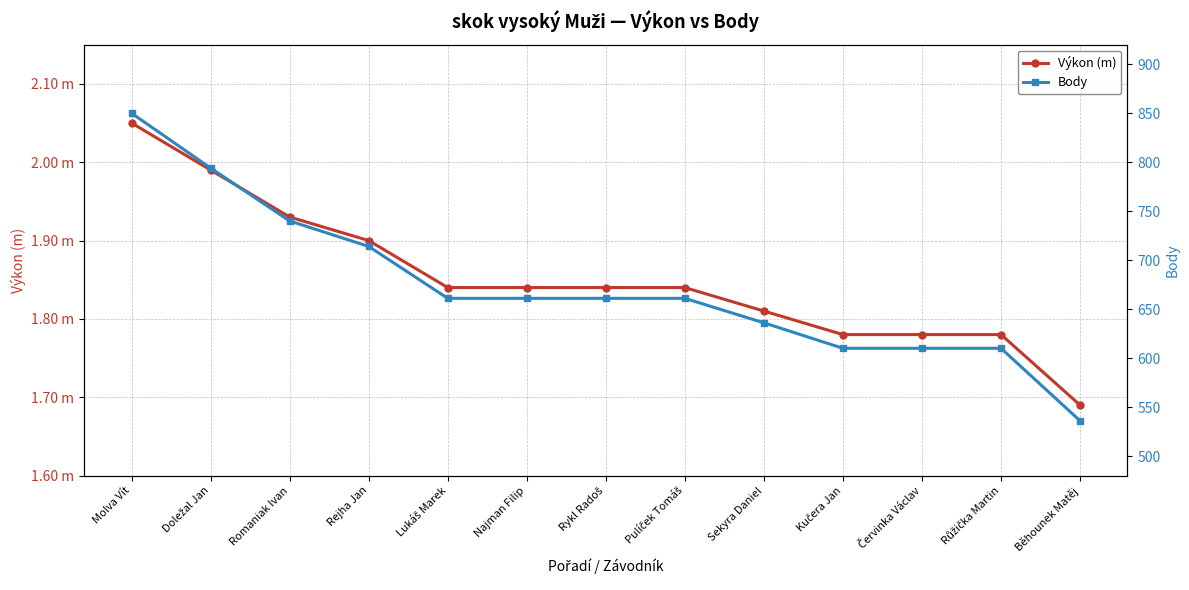

Is it true that Body equals 850.0 at Molva Vít?

True